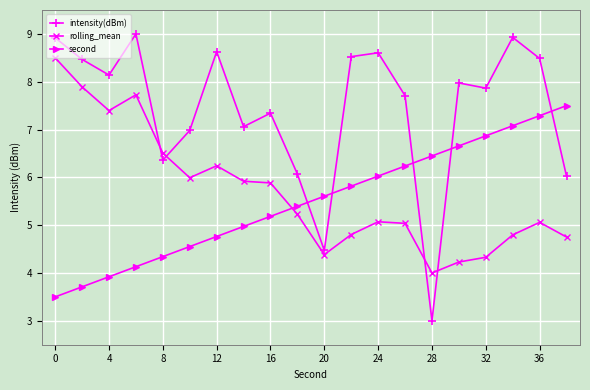

True or false: intensity(dBm) and rolling_mean intersect in this chart.

True